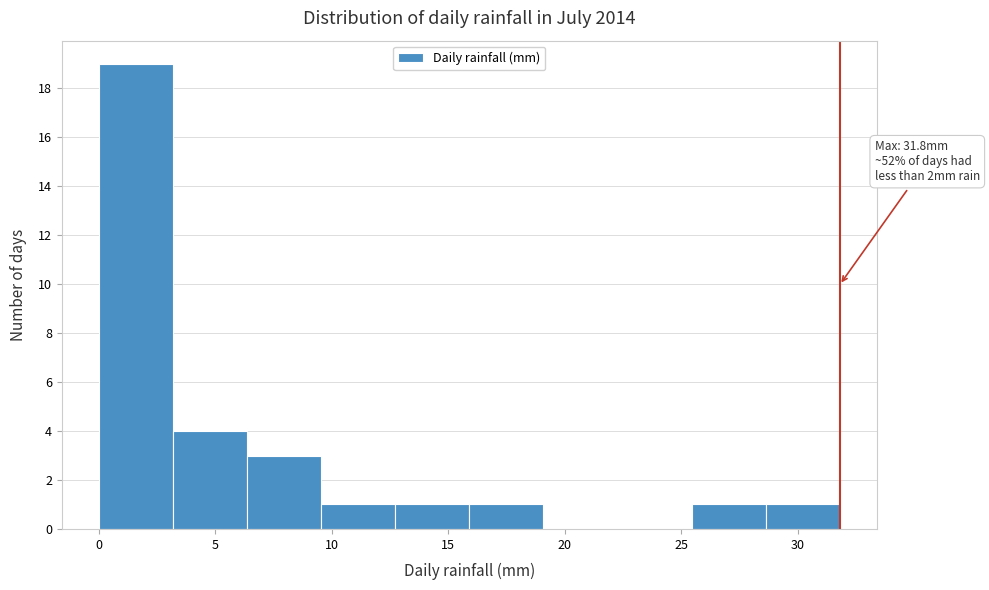

Which range on the x-axis has the tallest bar?

0.0 to 3.0